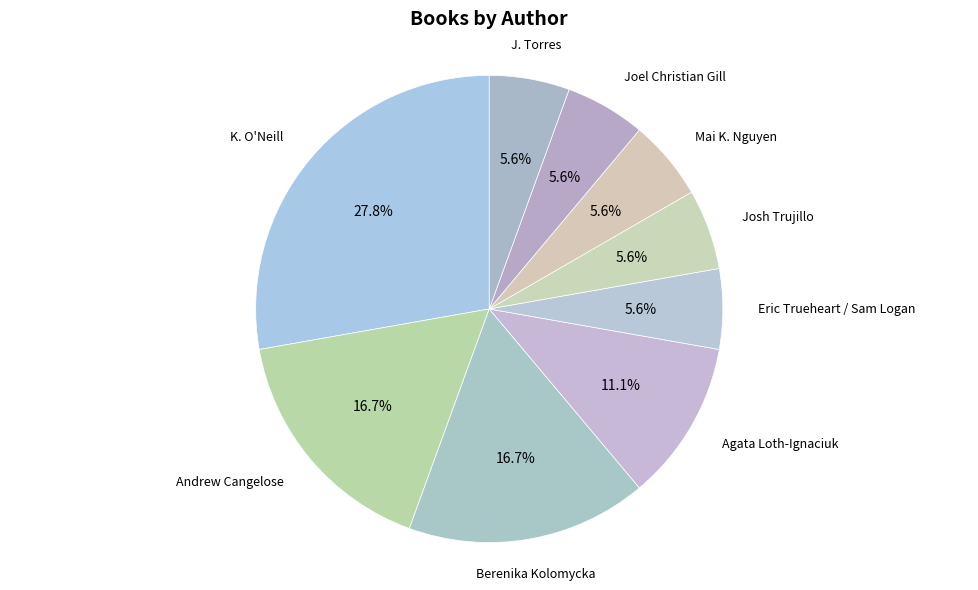

Approximately how many times larger is the value at Eric Trueheart / Sam Logan compared to Agata Loth-Ignaciuk?

0.5